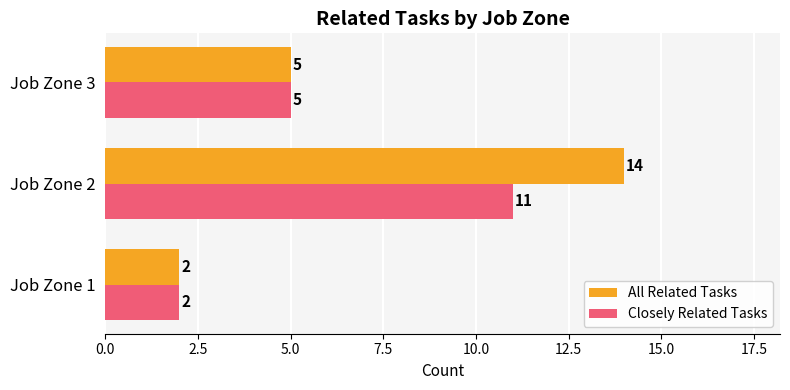

List the series in order of their overall mean, lowest first.

Closely Related Tasks, All Related Tasks